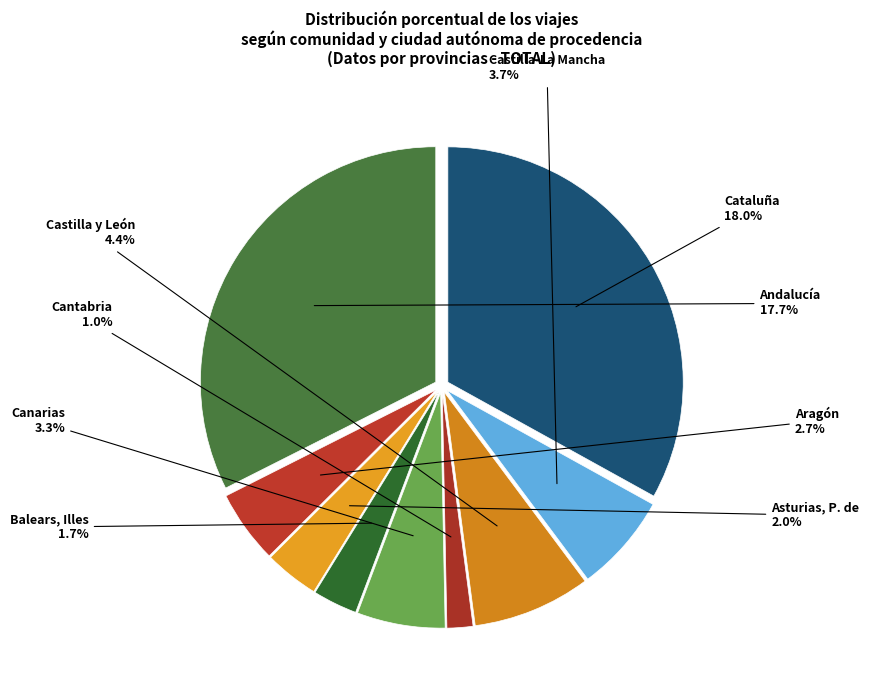

What is the smallest slice in the pie chart?

Cantabria